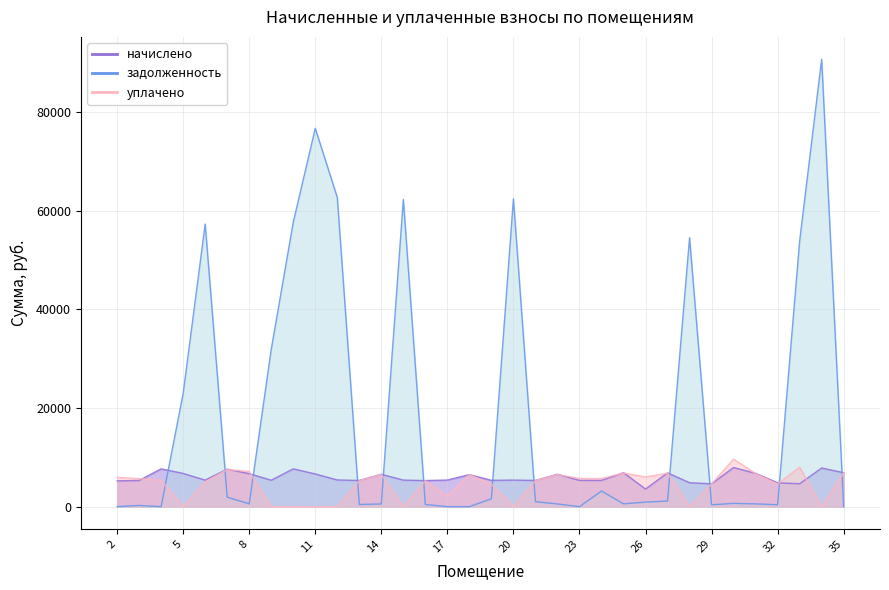

At which label does начислено reach its peak?

30